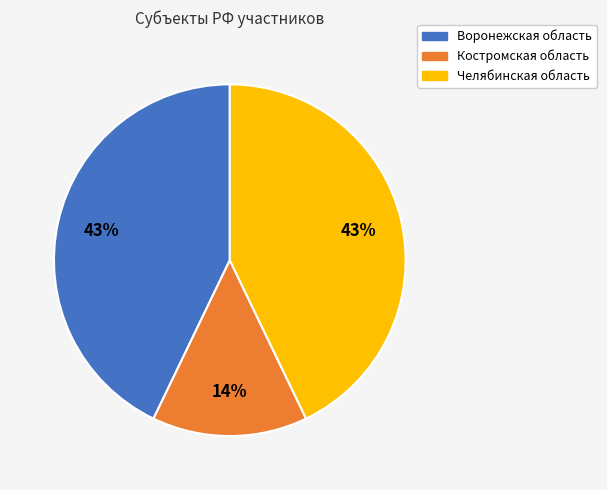

Count the number of slices in the pie.

3